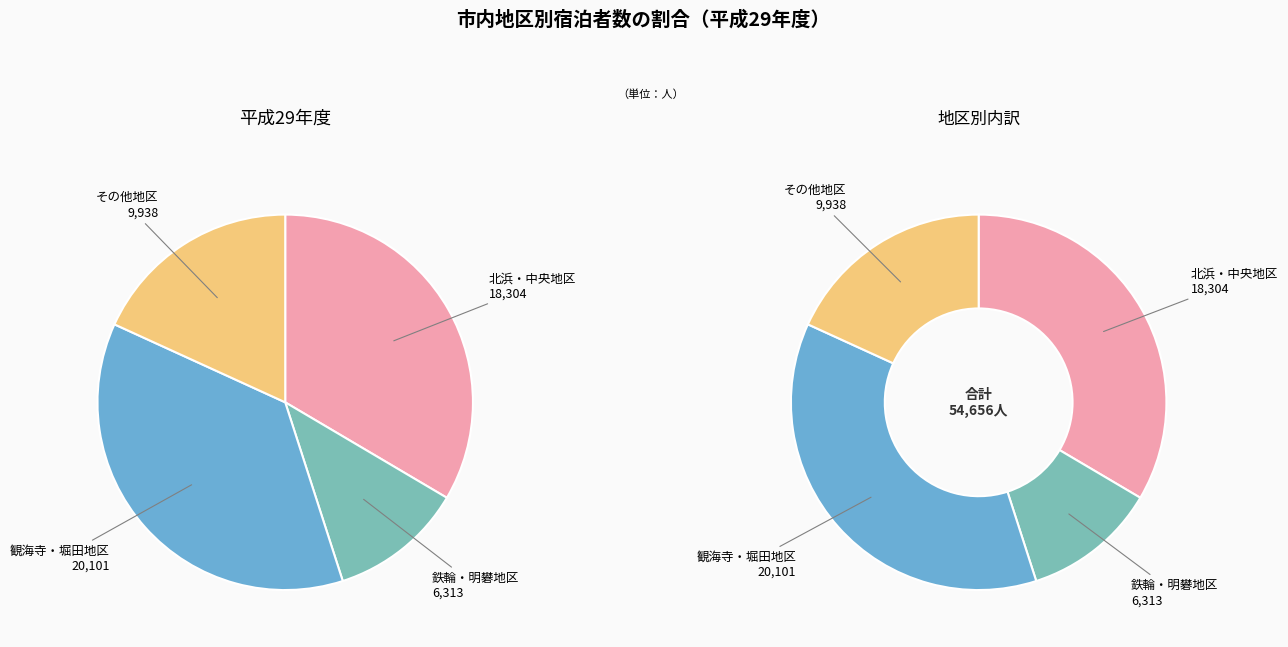

Which category has the biggest portion of the pie?

観海寺・堀田地区